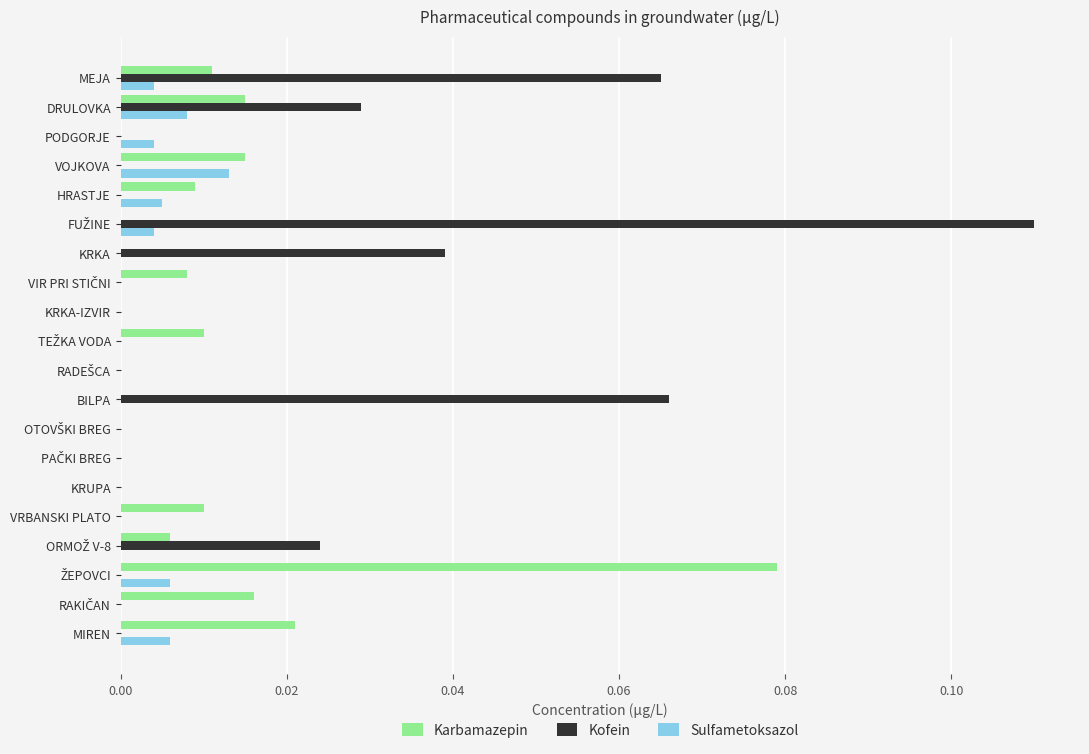

Which series has the largest total across all categories?

Kofein